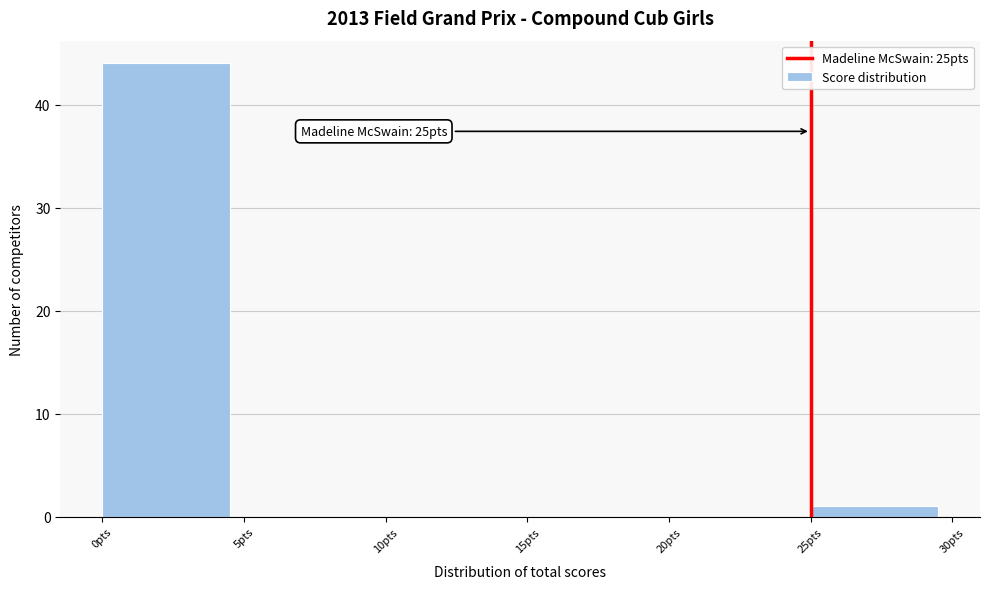

Over which range of the x-axis is the bar tallest?

0 to 5